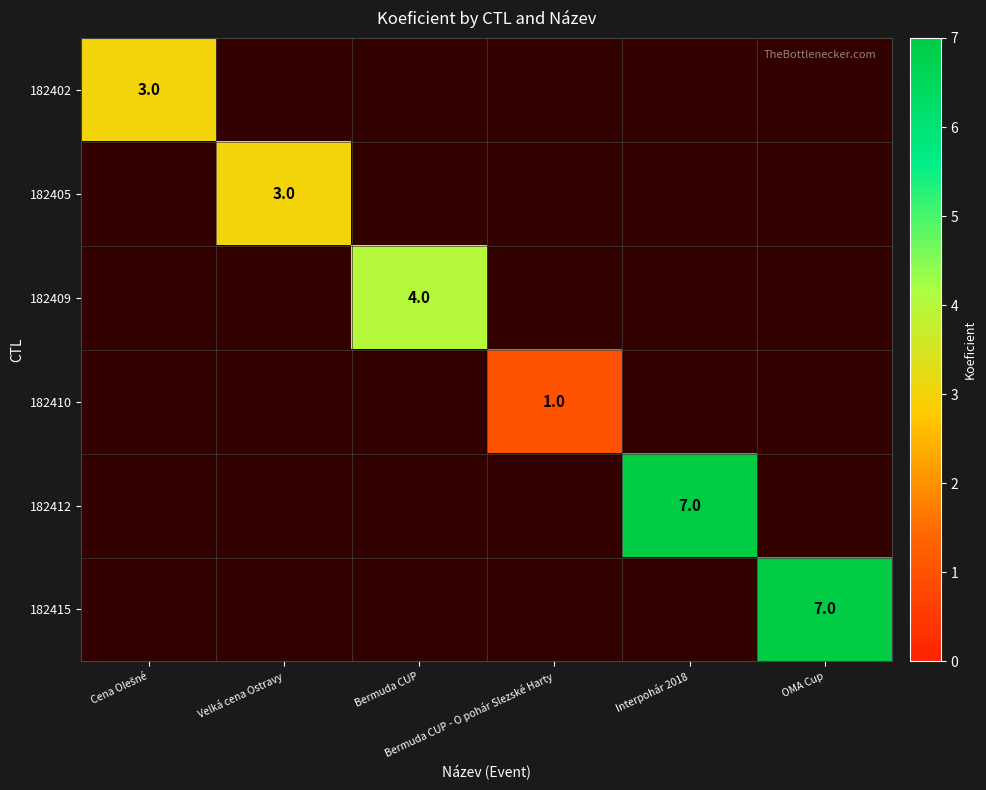

At which category does the chart reach its peak across all series?

Interpohár 2018